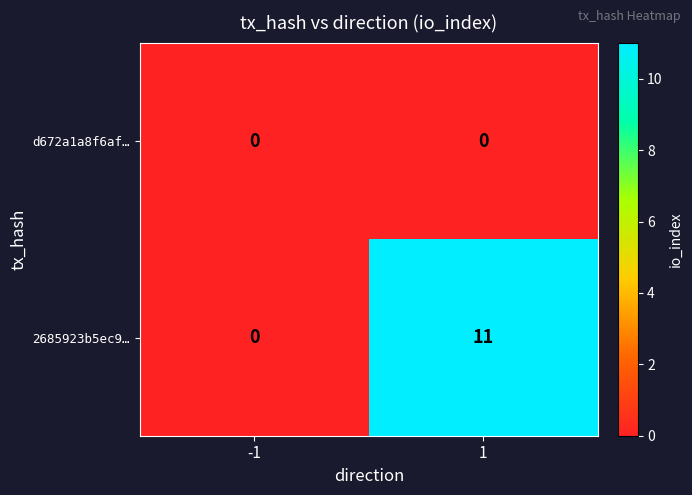

What is the total value across all series at 1?

11